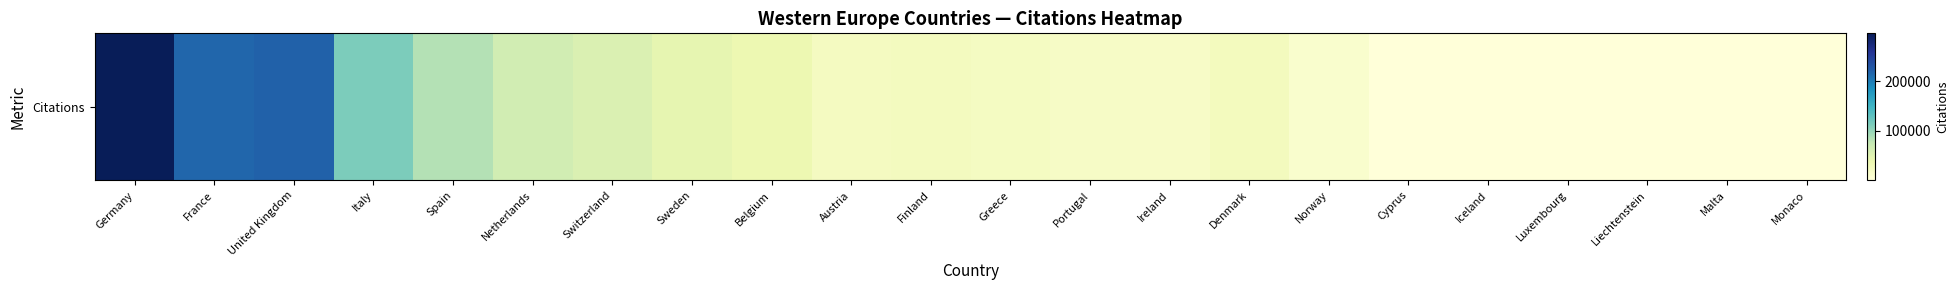

Reading left to right, extract all data points from this chart.

Germany=297016	France=216829	United Kingdom=219916	Italy=113378	Spain=83858	Netherlands=64389	Switzerland=55014	Sweden=43053	Belgium=37119	Austria=22175	Finland=24047	Greece=21020	Portugal=17656	Ireland=16897	Denmark=25351	Norway=10766	Cyprus=356	Iceland=924	Luxembourg=162	Liechtenstein=250	Malta=692	Monaco=29